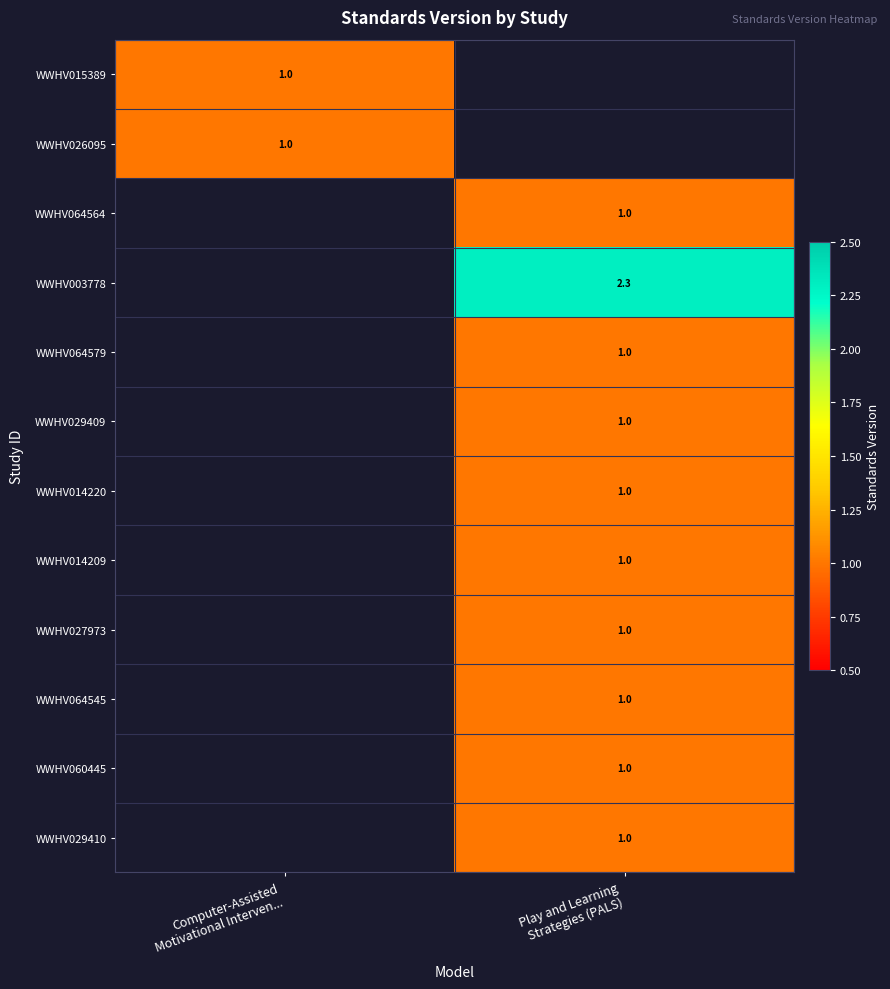

How many data points does each series have?

2